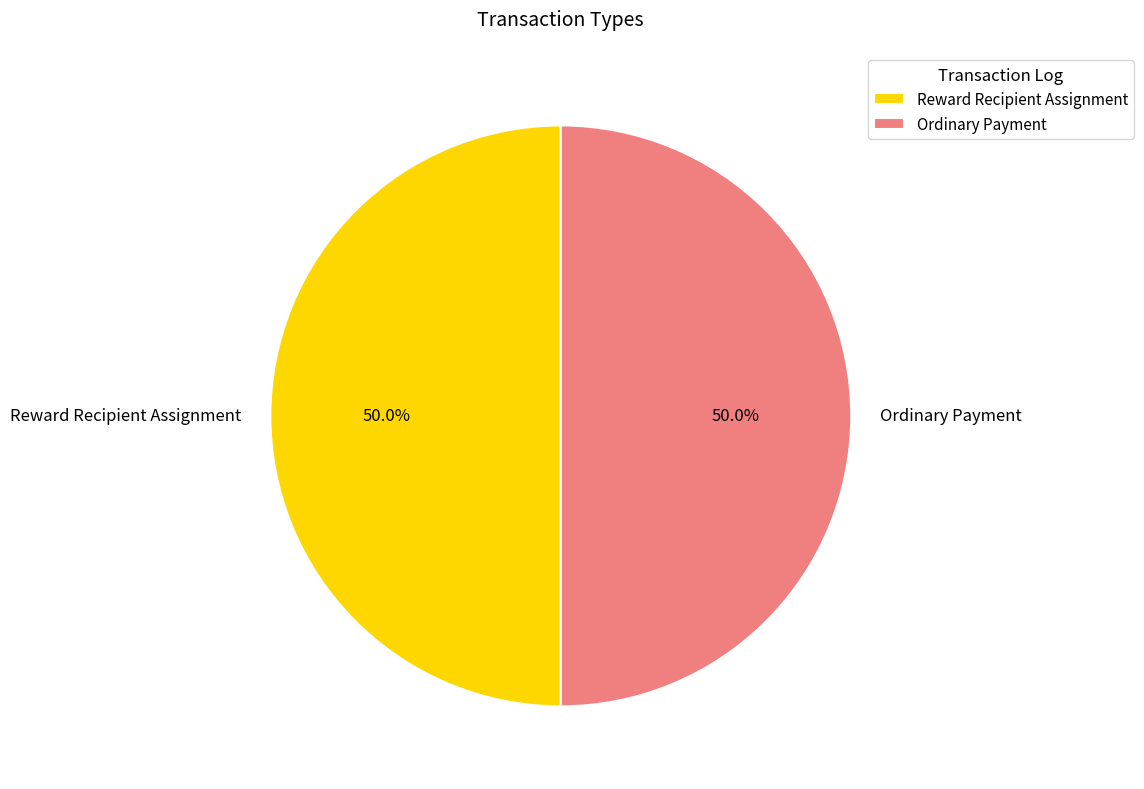

What portion of the pie excludes Ordinary Payment?

50.0%